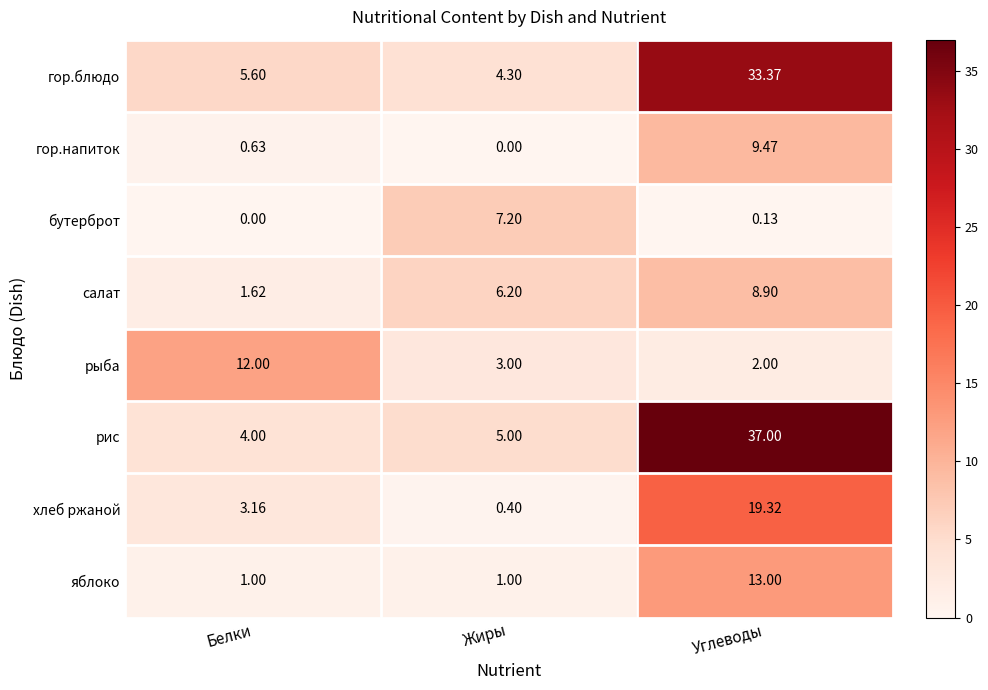

Is the value of гор.блюдо at Белки greater than the value of яблоко at Белки?

Yes